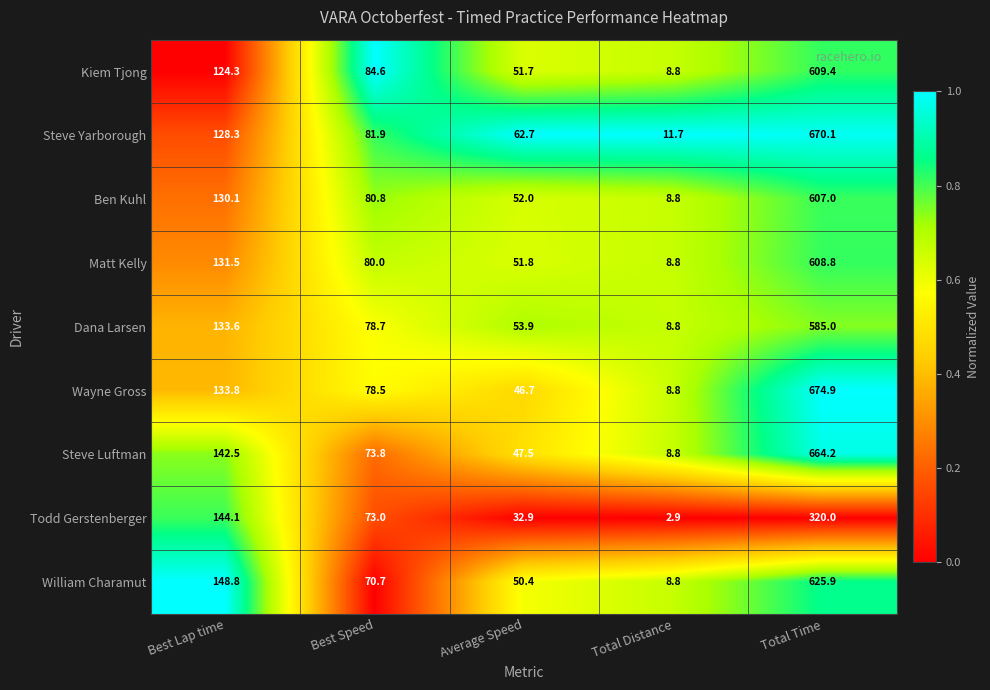

What is the sum of the William Charamut values at Best Speed and Average Speed?

121.1